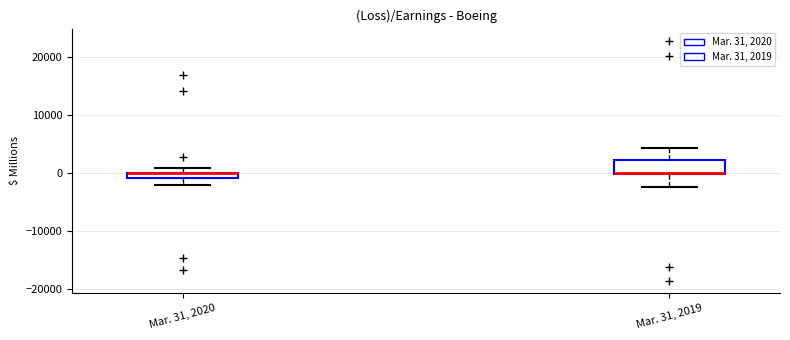

Which box is the tallest, from its lower edge to its upper edge?

Mar. 31, 2019